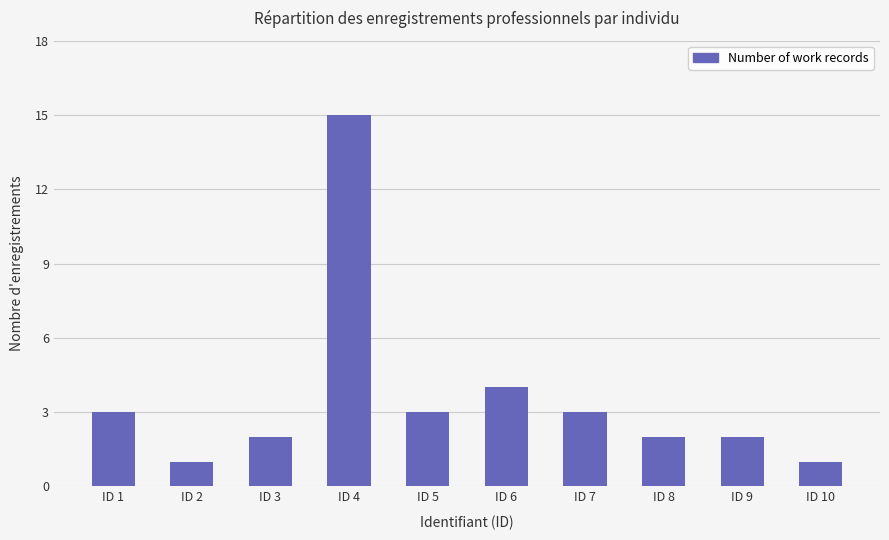

Which label corresponds to the largest value in the chart?

ID 4